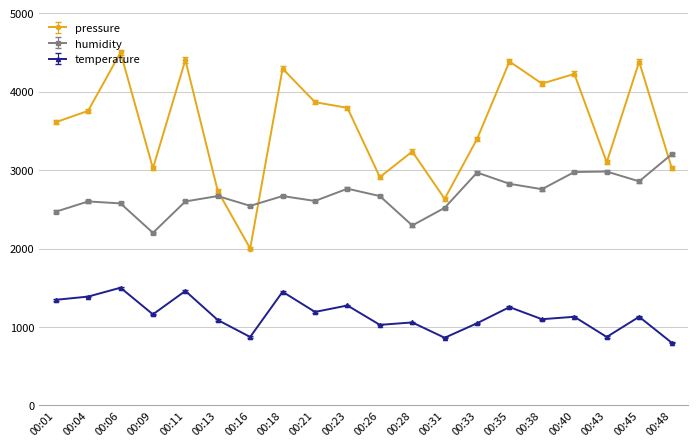

What are all the series names shown in the legend?

pressure, humidity, temperature